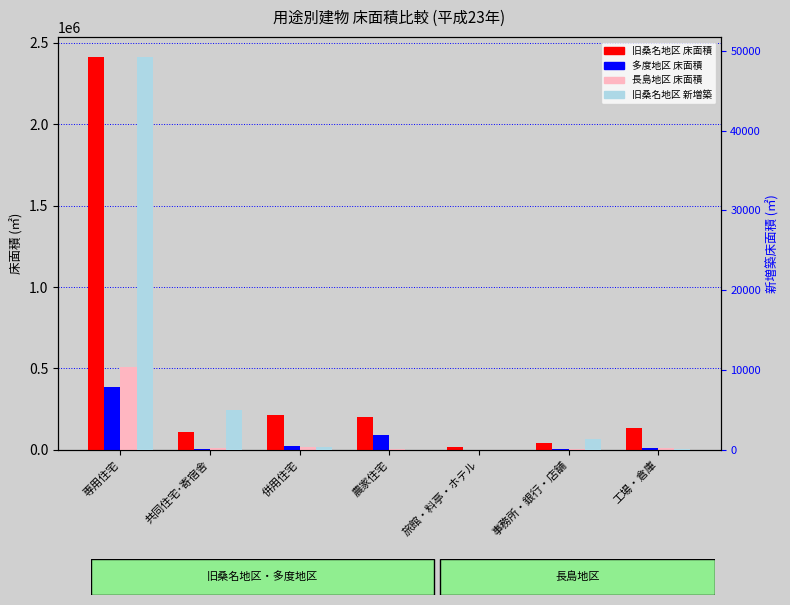

How many bars are there in total?

28